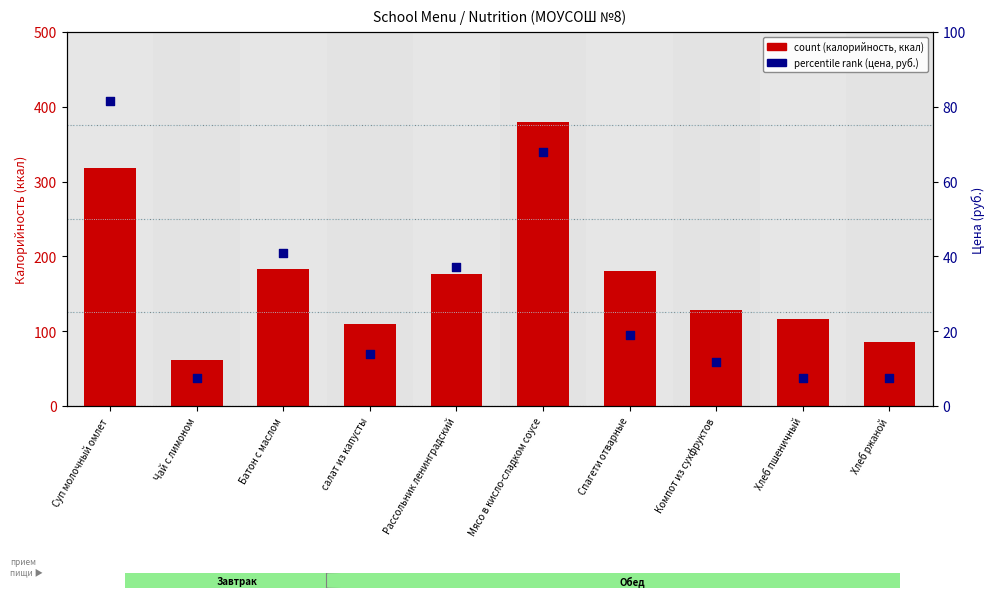

Which series has the widest spread of Y values?

count